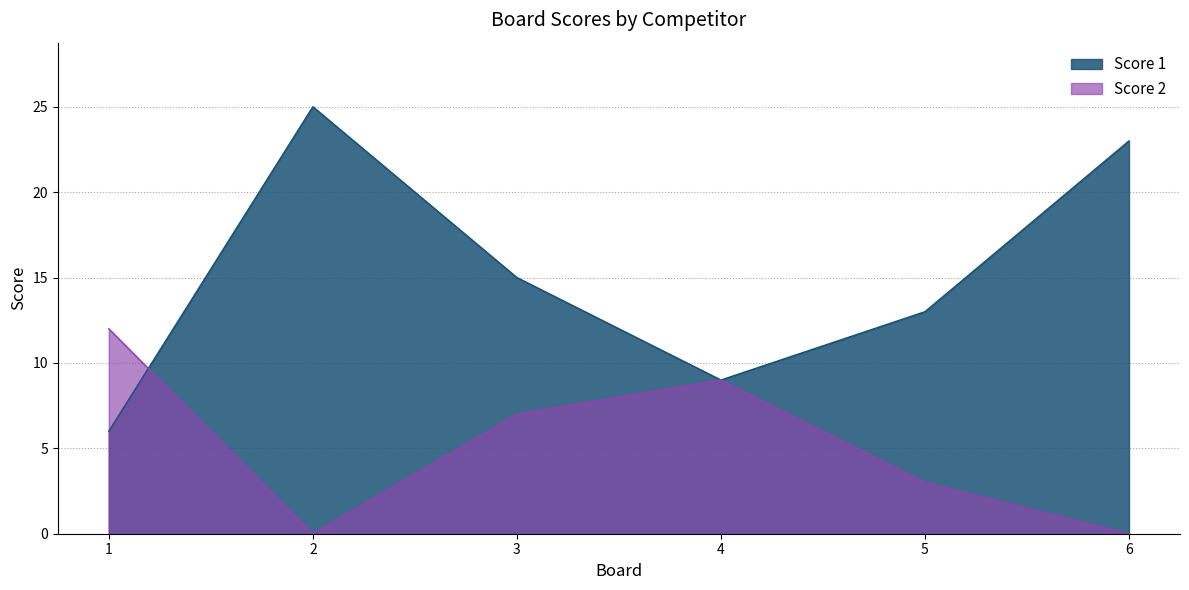

The Score 2 series shows 7 at 2. True or false?

False